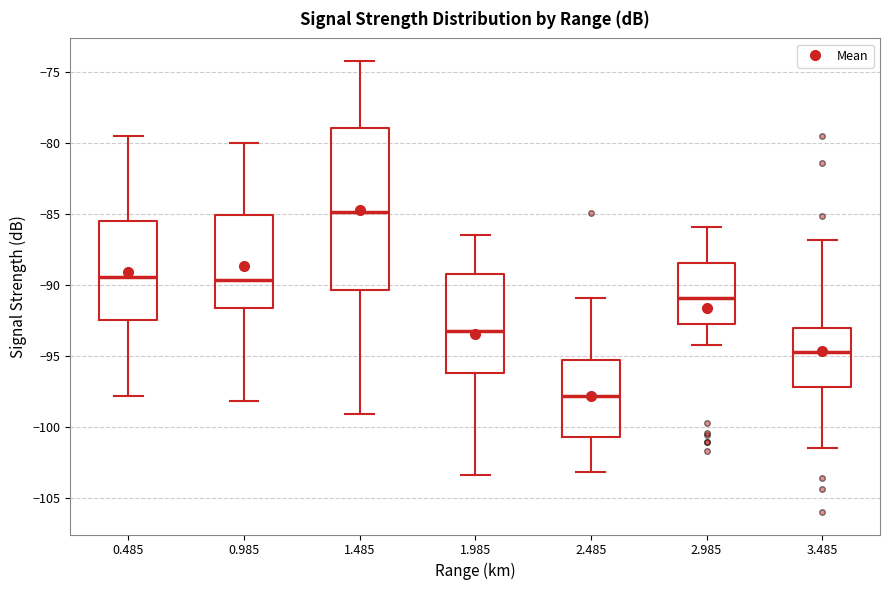

Reading left to right, read every box against the y-axis: the position of its median line, the range the box covers, and the ends of its whiskers. The values are not printed on the chart, so give them approximately, as read against the axis.

0.485: median -89.5, box -92.5 to -85.5, whiskers -98.0 to -79.5
0.985: median -89.5, box -91.5 to -85.0, whiskers -98.0 to -80.0
1.485: median -85.0, box -90.5 to -79.0, whiskers -99.0 to -74.0
1.985: median -93.0, box -96.0 to -89.0, whiskers -103.5 to -86.5
2.485: median -98.0, box -100.5 to -95.5, whiskers -103.0 to -91.0
2.985: median -91.0, box -92.5 to -88.5, whiskers -94.0 to -86.0
3.485: median -94.5, box -97.0 to -93.0, whiskers -101.5 to -87.0